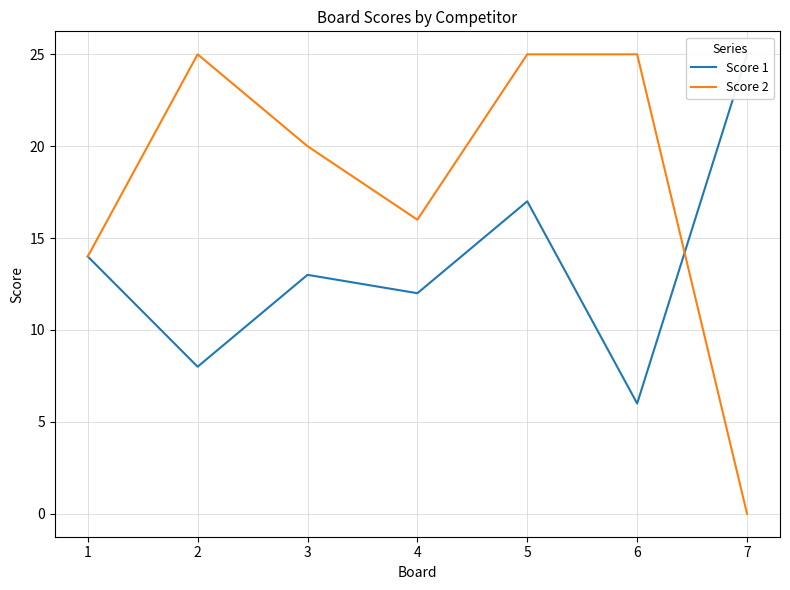

What is the approximate value of Score 1 at 4, to the nearest 5?

10